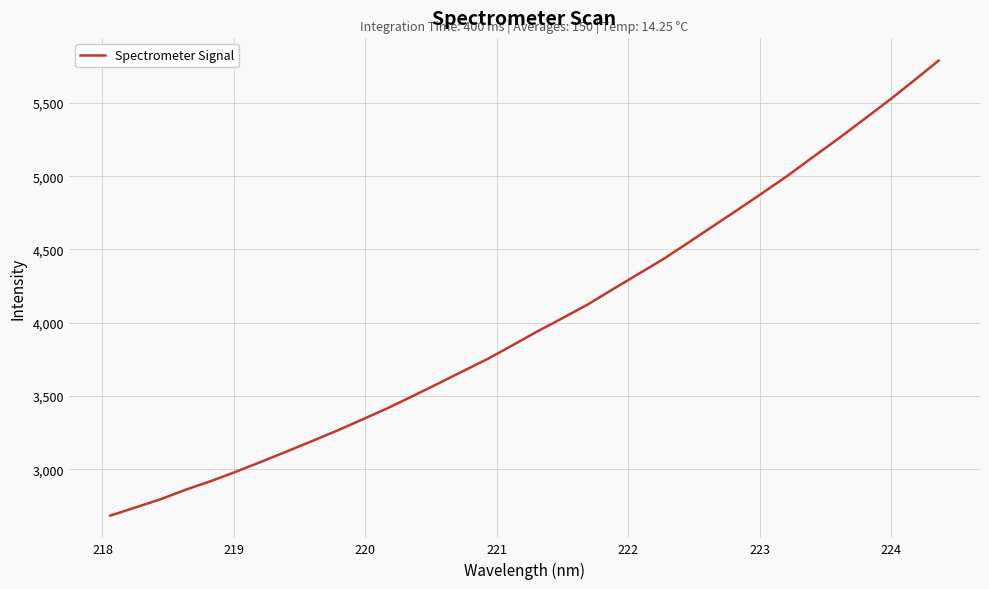

What is the smallest value displayed?

2684.5